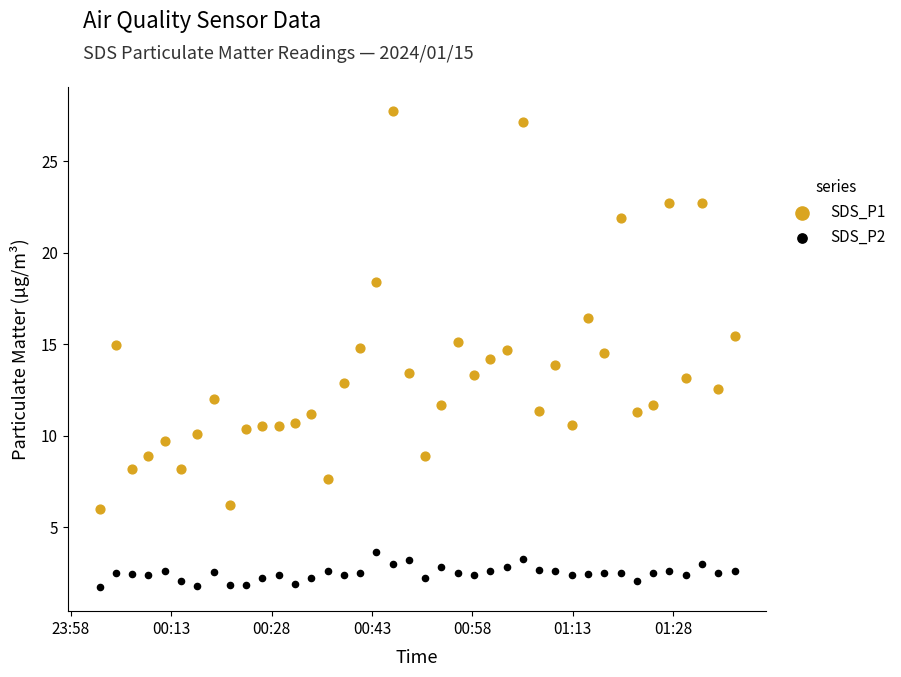

Which series reaches the maximum Y coordinate?

SDS_P1